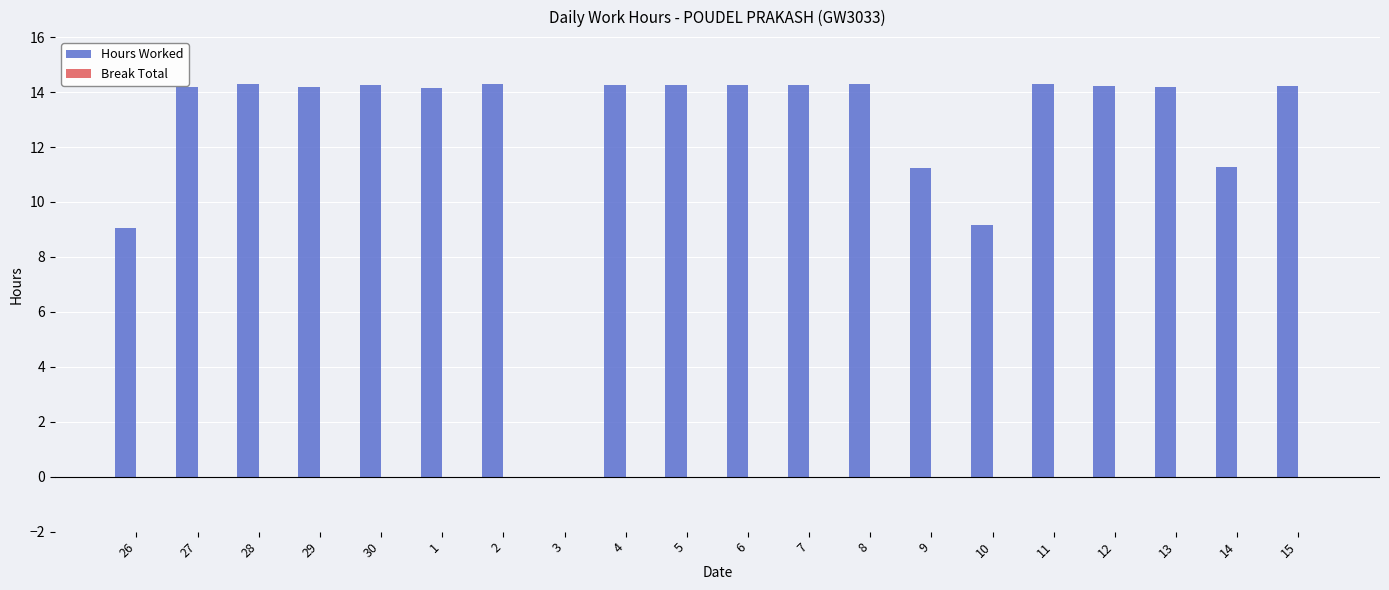

What is the maximum value shown in the chart?

14.3